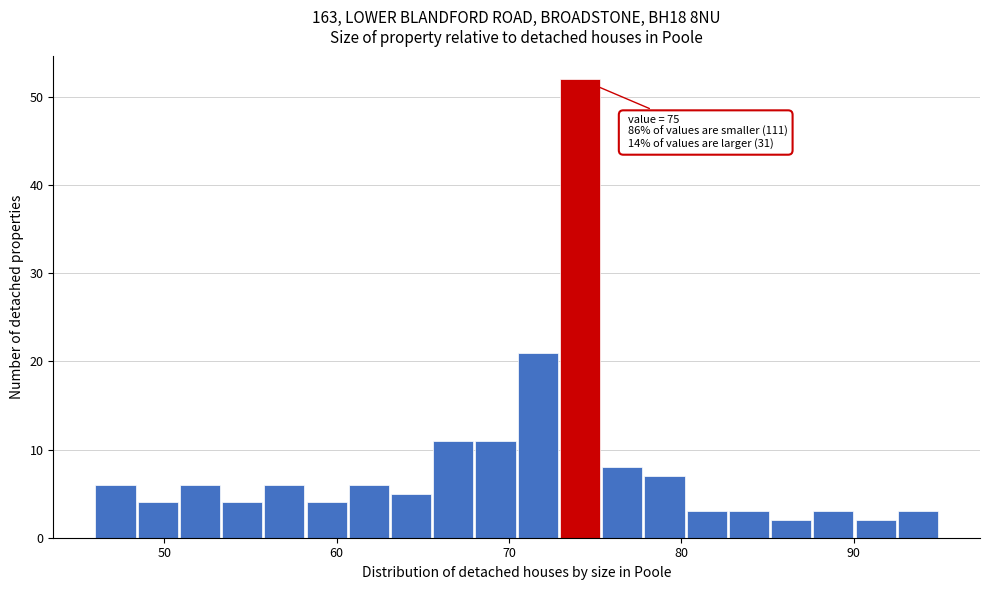

Around what value on the x-axis is the tallest bar? Give the approximate position of its centre, as read against the axis.

74